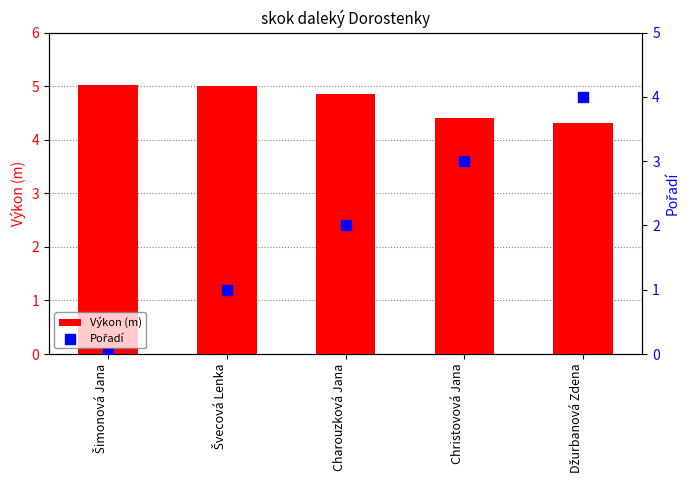

Is the value of Pořadí at Švecová Lenka greater than the value of Výkon (m) at Šimonová Jana?

No